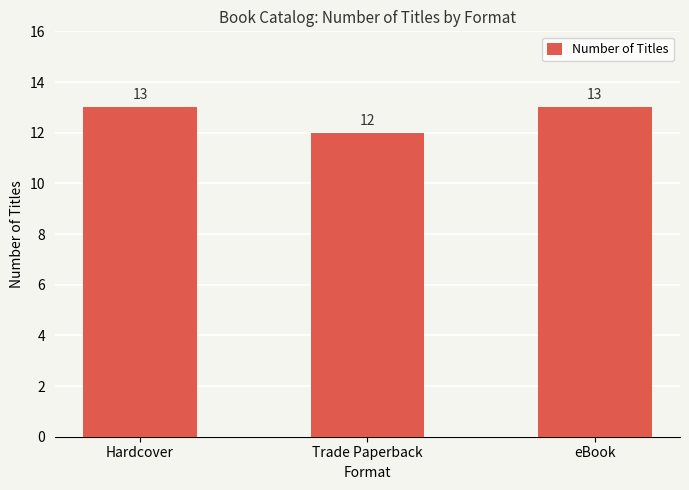

Reading right to left, what are all the values shown in this chart?

eBook=13	Trade Paperback=12	Hardcover=13